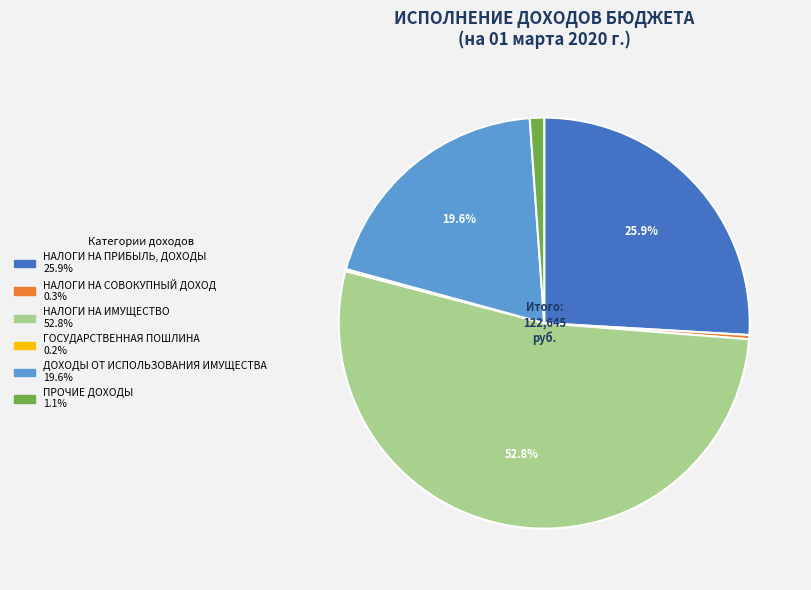

What percentage is NOT represented by НАЛОГИ НА ПРИБЫЛЬ, ДОХОДЫ?

74.1%